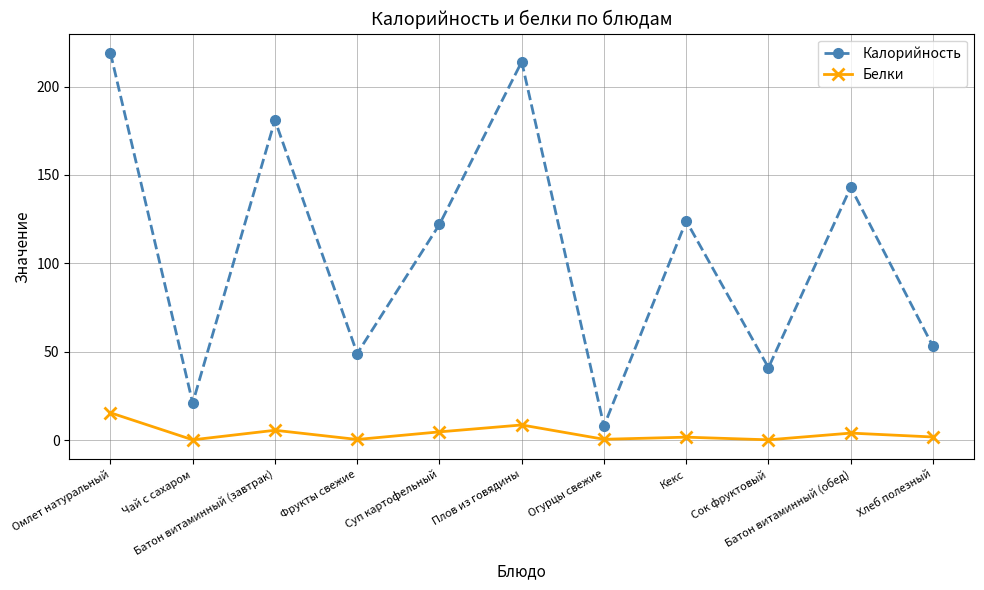

Is the value of Белки at Омлет натуральный greater than the value of Калорийность at Хлеб полезный?

No